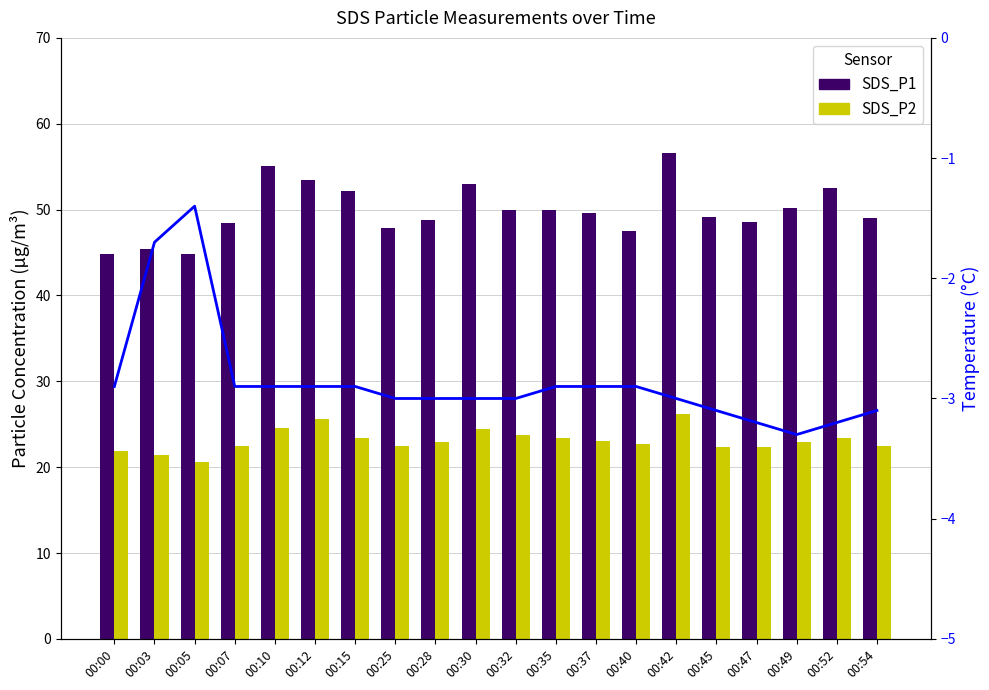

At which label is SDS_P1 closest to 50?

00:35